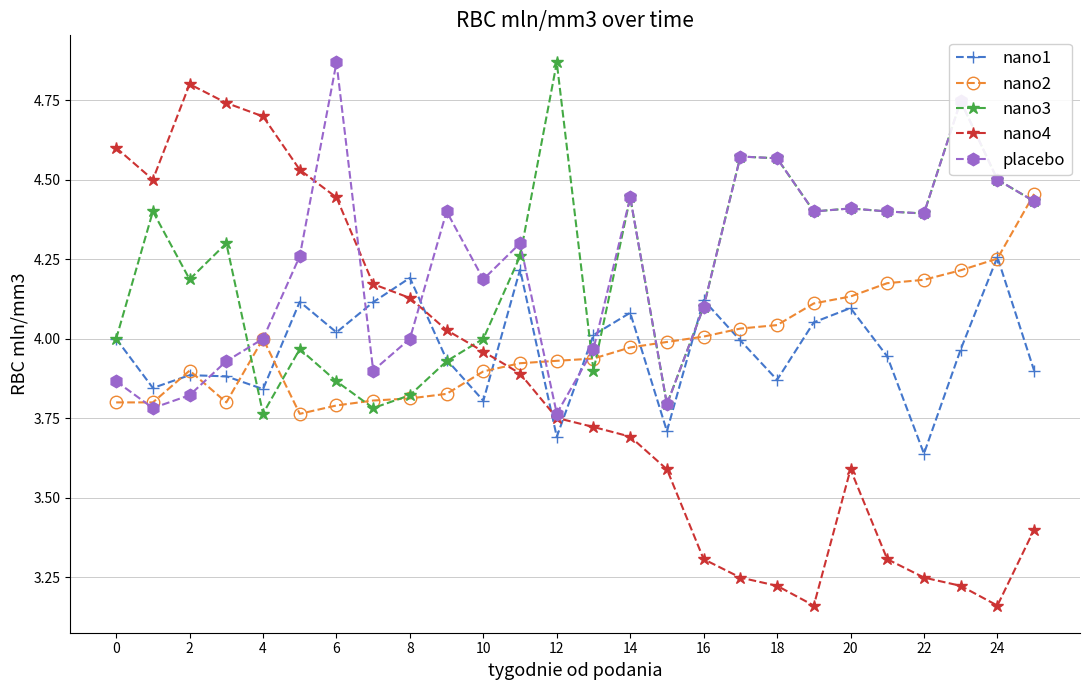

How many interior local peaks does the nano1 series have?

8